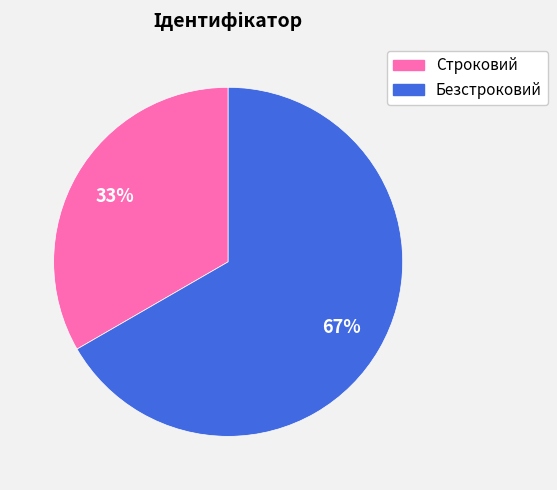

True or false: Строковий accounts for 33% of the total.

True